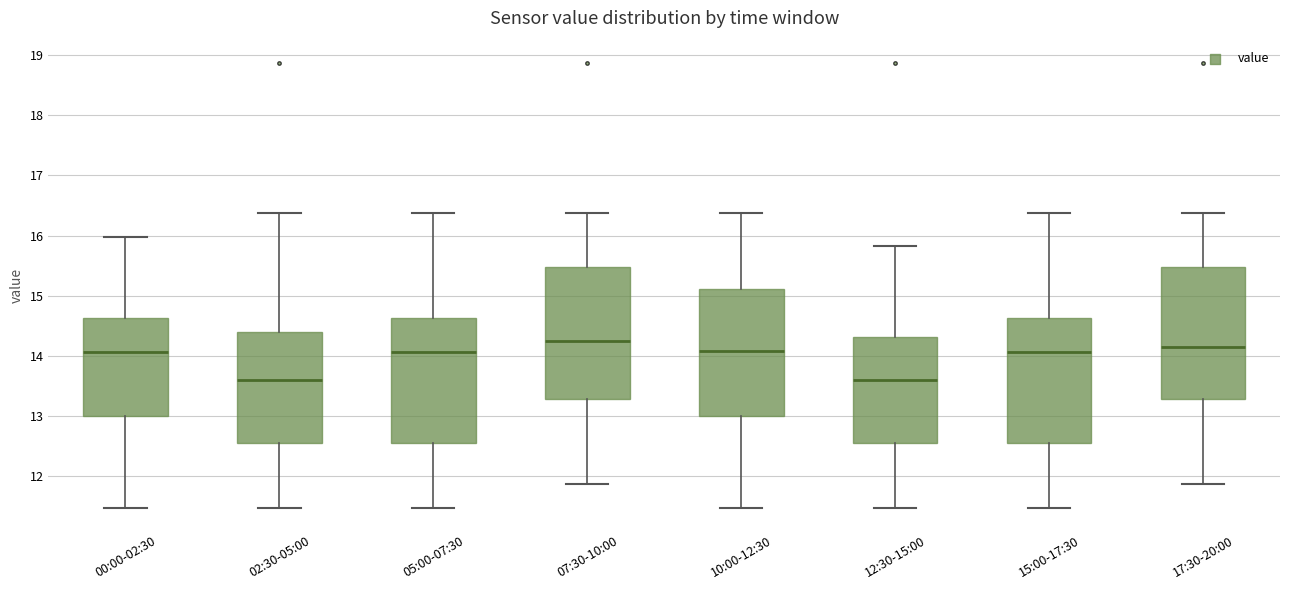

Where does the median line of the box for 12:30-15:00 sit on the y-axis? The values are not printed on the chart, so give them approximately, as read against the axis.

13.6